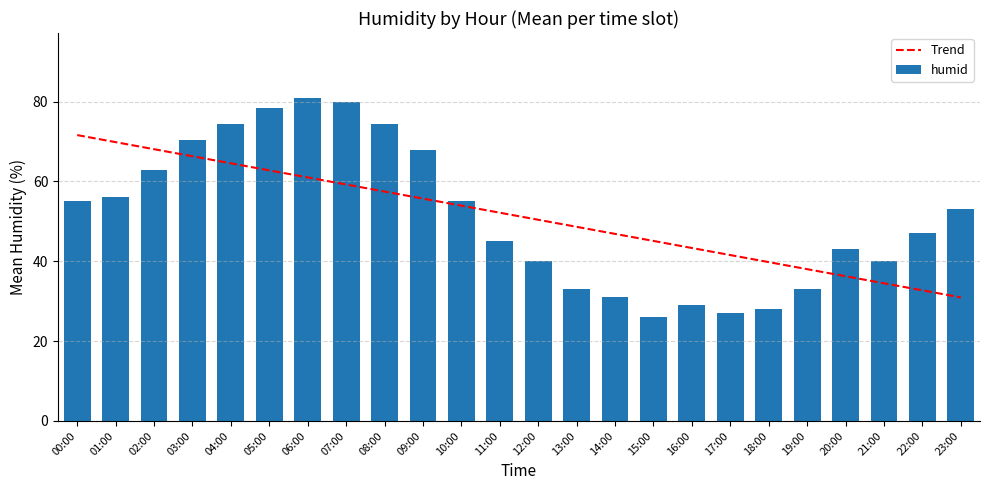

Reading left to right, what are all the values shown in this chart?

Trend: 00:00=71.6	01:00=69.9	02:00=68.1	03:00=66.3	04:00=64.6	05:00=62.8	06:00=61.0	07:00=59.2	08:00=57.5	09:00=55.7	10:00=53.9	11:00=52.2	12:00=50.4	13:00=48.6	14:00=46.9	15:00=45.1	16:00=43.3	17:00=41.6	18:00=39.8	19:00=38.0	20:00=36.3	21:00=34.5	22:00=32.7	23:00=31.0
humid: 00:00=55.0	01:00=56.0	02:00=63.0	03:00=70.5	04:00=74.5	05:00=78.5	06:00=81.0	07:00=80.0	08:00=74.5	09:00=68.0	10:00=55.0	11:00=45.0	12:00=40.0	13:00=33.0	14:00=31.0	15:00=26.0	16:00=29.0	17:00=27.0	18:00=28.0	19:00=33.0	20:00=43.0	21:00=40.0	22:00=47.0	23:00=53.0